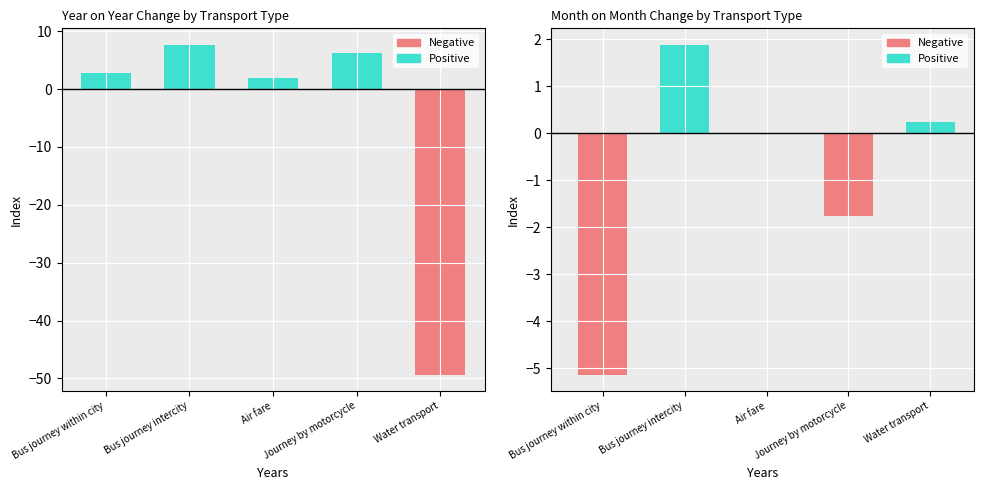

What position from the left is Air fare?

3